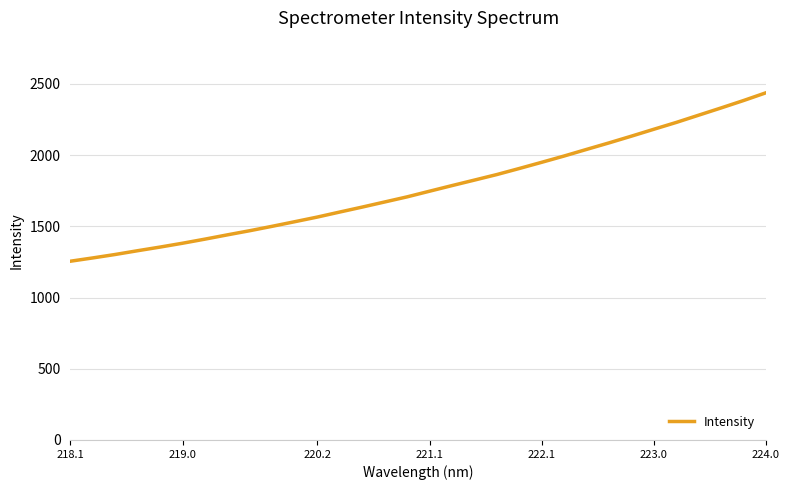

What is the smallest value displayed?

1255.2